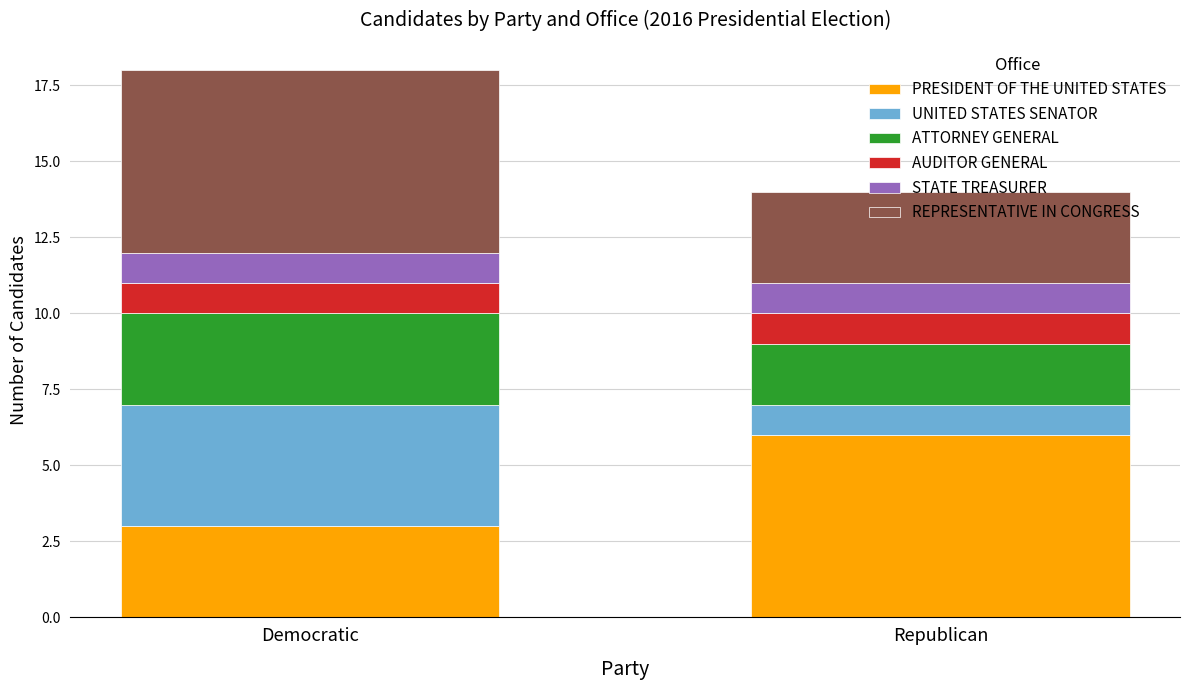

How many series are shown in this chart?

6